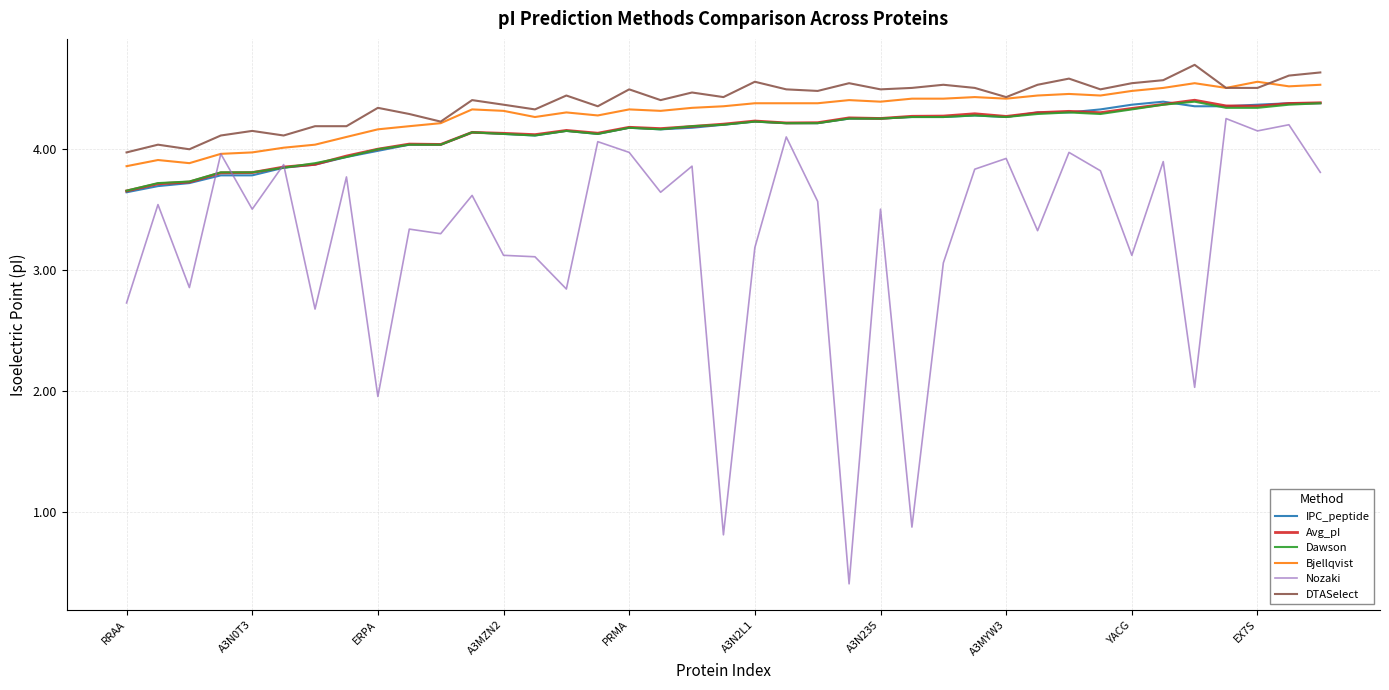

What is the highest value of the Nozaki series?

4.3